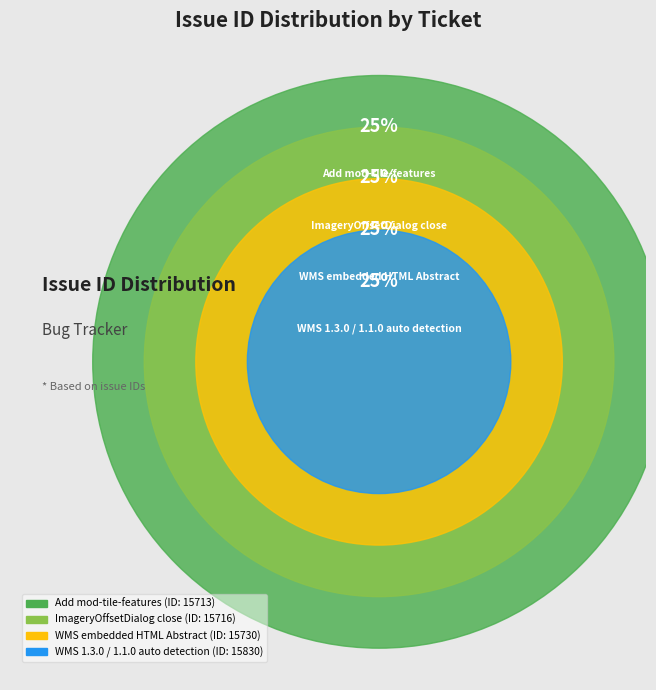

Approximately how many times larger is the value at ImageryOffsetDialog close compared to WMS embedded HTML Abstract?

1.0